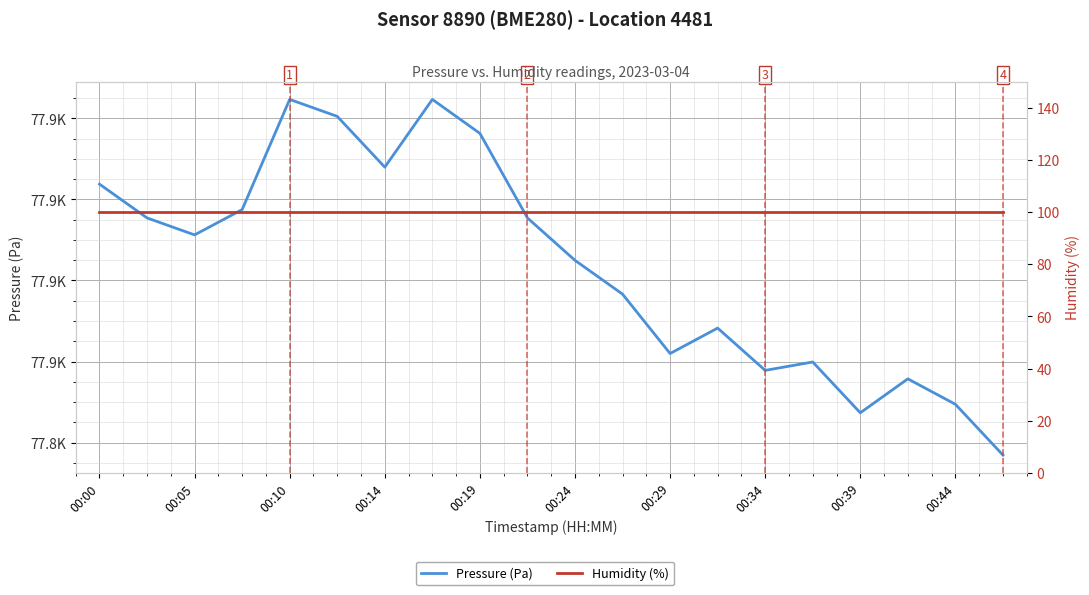

How many categories are shown in the chart?

20